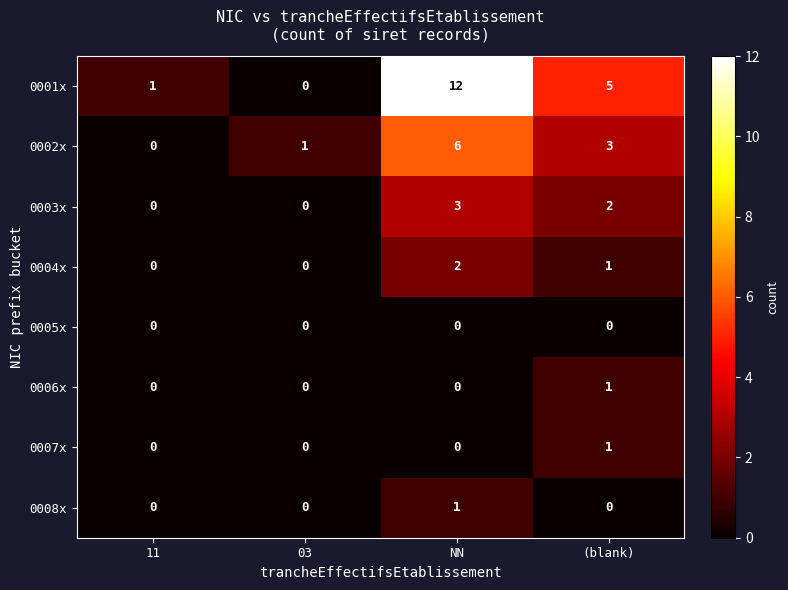

How many values in the 0006x series exceed 0?

1